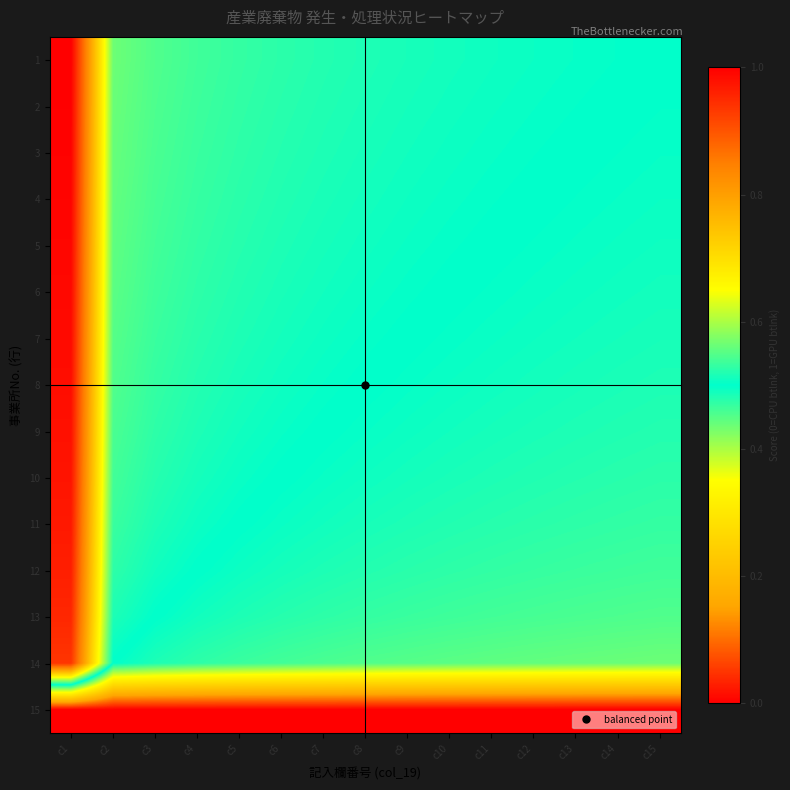

Reading right to left, list all the values displayed in this chart.

1: c15=0.5	c14=0.5	c13=0.5	c12=0.5	c11=0.5	c10=0.5	c9=0.5	c8=0.5	c7=0.5	c6=0.5	c5=0.5	c4=0.5	c3=0.5	c2=0.6	c1=1.0
2: c15=0.5	c14=0.5	c13=0.5	c12=0.5	c11=0.5	c10=0.5	c9=0.5	c8=0.5	c7=0.5	c6=0.5	c5=0.5	c4=0.5	c3=0.5	c2=0.6	c1=1.0
3: c15=0.5	c14=0.5	c13=0.5	c12=0.5	c11=0.5	c10=0.5	c9=0.5	c8=0.5	c7=0.5	c6=0.5	c5=0.5	c4=0.5	c3=0.5	c2=0.6	c1=1.0
4: c15=0.5	c14=0.5	c13=0.5	c12=0.5	c11=0.5	c10=0.5	c9=0.5	c8=0.5	c7=0.5	c6=0.5	c5=0.5	c4=0.5	c3=0.5	c2=0.6	c1=1.0
5: c15=0.5	c14=0.5	c13=0.5	c12=0.5	c11=0.5	c10=0.5	c9=0.5	c8=0.5	c7=0.5	c6=0.5	c5=0.5	c4=0.5	c3=0.5	c2=0.6	c1=1.0
6: c15=0.5	c14=0.5	c13=0.5	c12=0.5	c11=0.5	c10=0.5	c9=0.5	c8=0.5	c7=0.5	c6=0.5	c5=0.5	c4=0.5	c3=0.5	c2=0.6	c1=1.0
7: c15=0.5	c14=0.5	c13=0.5	c12=0.5	c11=0.5	c10=0.5	c9=0.5	c8=0.5	c7=0.5	c6=0.5	c5=0.5	c4=0.5	c3=0.5	c2=0.6	c1=1.0
8: c15=0.5	c14=0.5	c13=0.5	c12=0.5	c11=0.5	c10=0.5	c9=0.5	c8=0.5	c7=0.5	c6=0.5	c5=0.5	c4=0.5	c3=0.5	c2=0.5	c1=1.0
9: c15=0.5	c14=0.5	c13=0.5	c12=0.5	c11=0.5	c10=0.5	c9=0.5	c8=0.5	c7=0.5	c6=0.5	c5=0.5	c4=0.5	c3=0.5	c2=0.5	c1=1.0
10: c15=0.5	c14=0.5	c13=0.5	c12=0.5	c11=0.5	c10=0.5	c9=0.5	c8=0.5	c7=0.5	c6=0.5	c5=0.5	c4=0.5	c3=0.5	c2=0.5	c1=1.0
11: c15=0.5	c14=0.5	c13=0.5	c12=0.5	c11=0.5	c10=0.5	c9=0.5	c8=0.5	c7=0.5	c6=0.5	c5=0.5	c4=0.5	c3=0.5	c2=0.5	c1=1.0
12: c15=0.5	c14=0.5	c13=0.5	c12=0.5	c11=0.5	c10=0.5	c9=0.5	c8=0.5	c7=0.5	c6=0.5	c5=0.5	c4=0.5	c3=0.5	c2=0.5	c1=1.0
13: c15=0.5	c14=0.5	c13=0.5	c12=0.5	c11=0.5	c10=0.5	c9=0.5	c8=0.5	c7=0.5	c6=0.5	c5=0.5	c4=0.5	c3=0.5	c2=0.5	c1=1.0
14: c15=0.4	c14=0.4	c13=0.4	c12=0.4	c11=0.4	c10=0.4	c9=0.4	c8=0.5	c7=0.5	c6=0.5	c5=0.5	c4=0.5	c3=0.5	c2=0.5	c1=0.9
15: c15=0.0	c14=0.0	c13=0.0	c12=0.0	c11=0.0	c10=0.0	c9=0.0	c8=0.0	c7=0.0	c6=0.0	c5=0.0	c4=0.0	c3=0.0	c2=0.0	c1=0.0